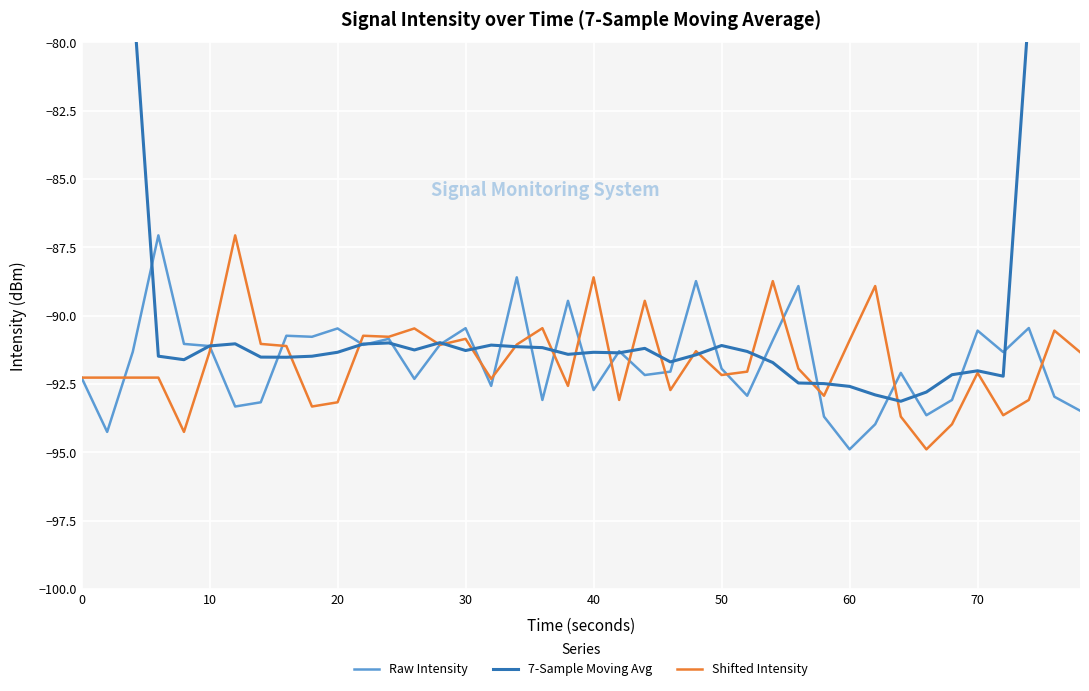

Is it true that Raw Intensity equals -24.0 at 40?

False